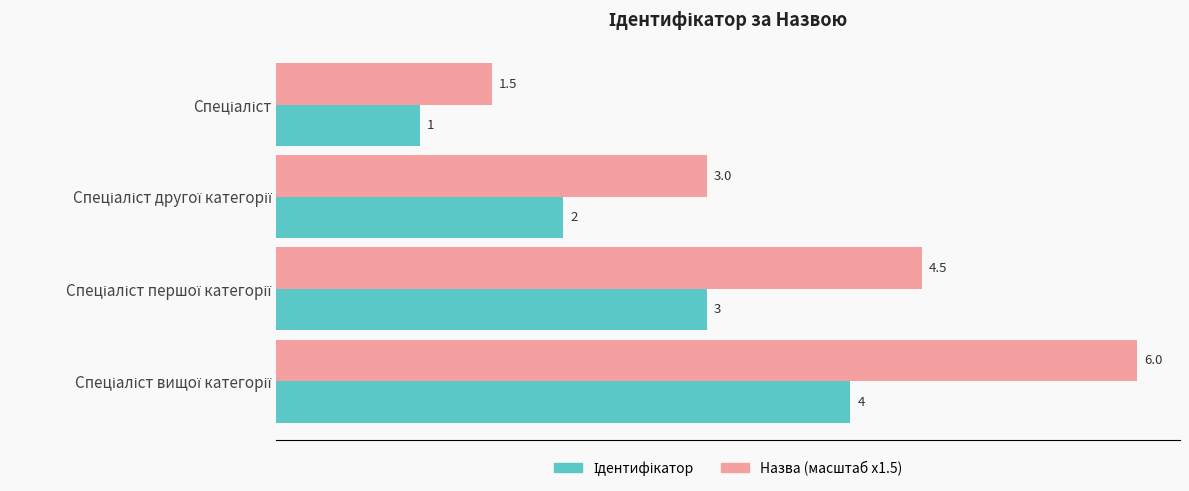

Which series has the largest total across all categories?

Назва (масштаб x1.5)